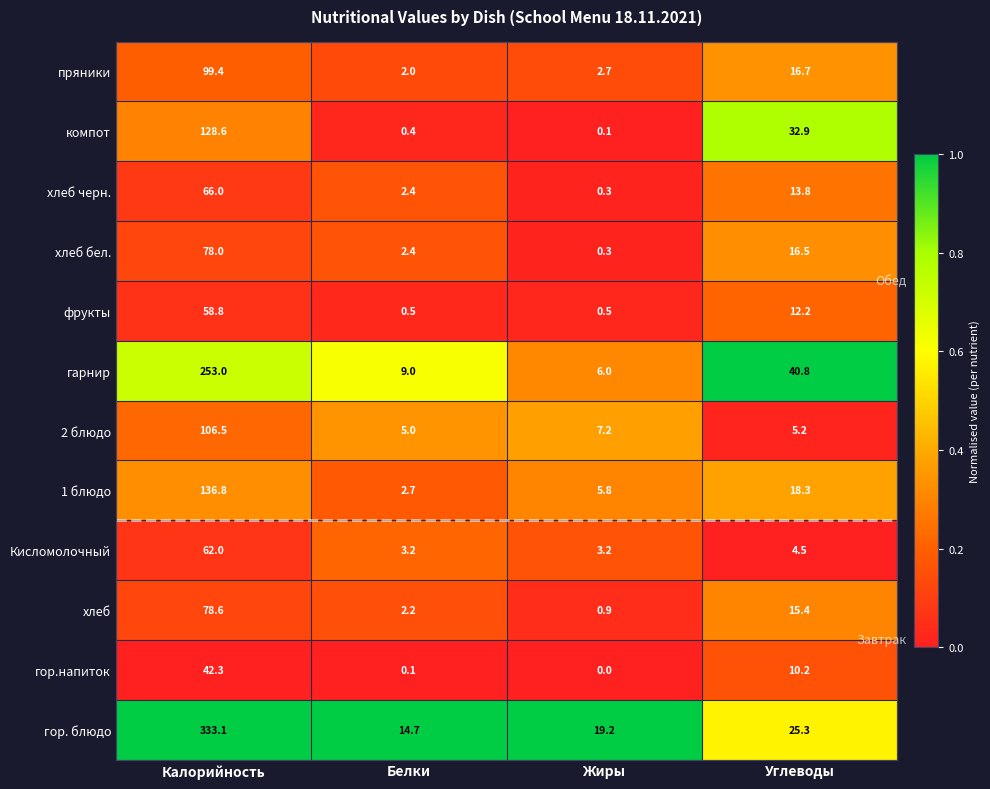

Which series has the largest range (max minus min)?

гор. блюдо